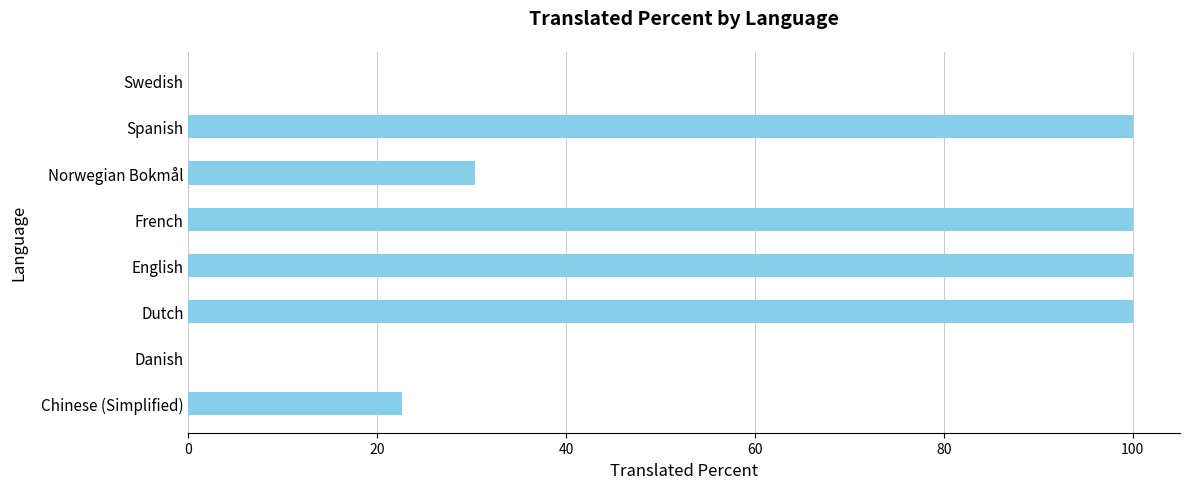

Reading bottom to top, transcribe all the data shown in this chart.

Chinese (Simplified)=22.6	Danish=0.0	Dutch=100.0	English=100.0	French=100.0	Norwegian Bokmål=30.4	Spanish=100.0	Swedish=0.0